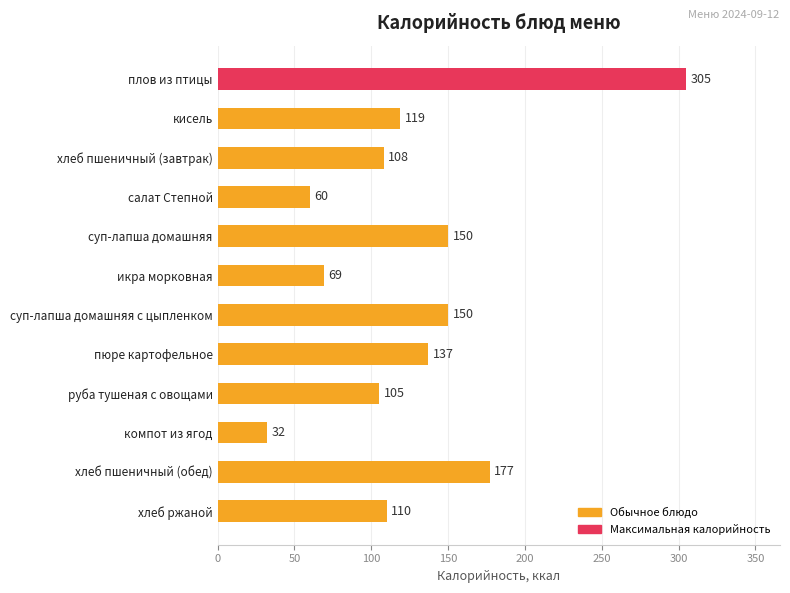

What is the ratio of the value at хлеб пшеничный (завтрак) to the value at суп-лапша домашняя?

0.7